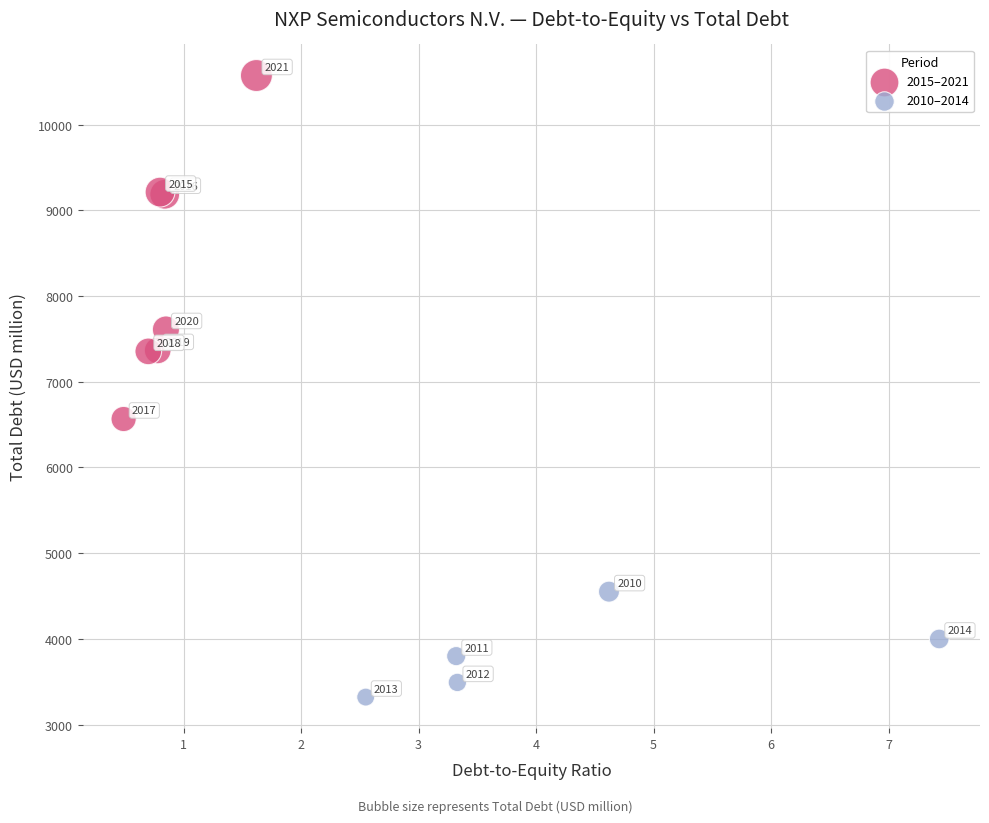

Which series reaches the minimum Y coordinate?

2010–2014